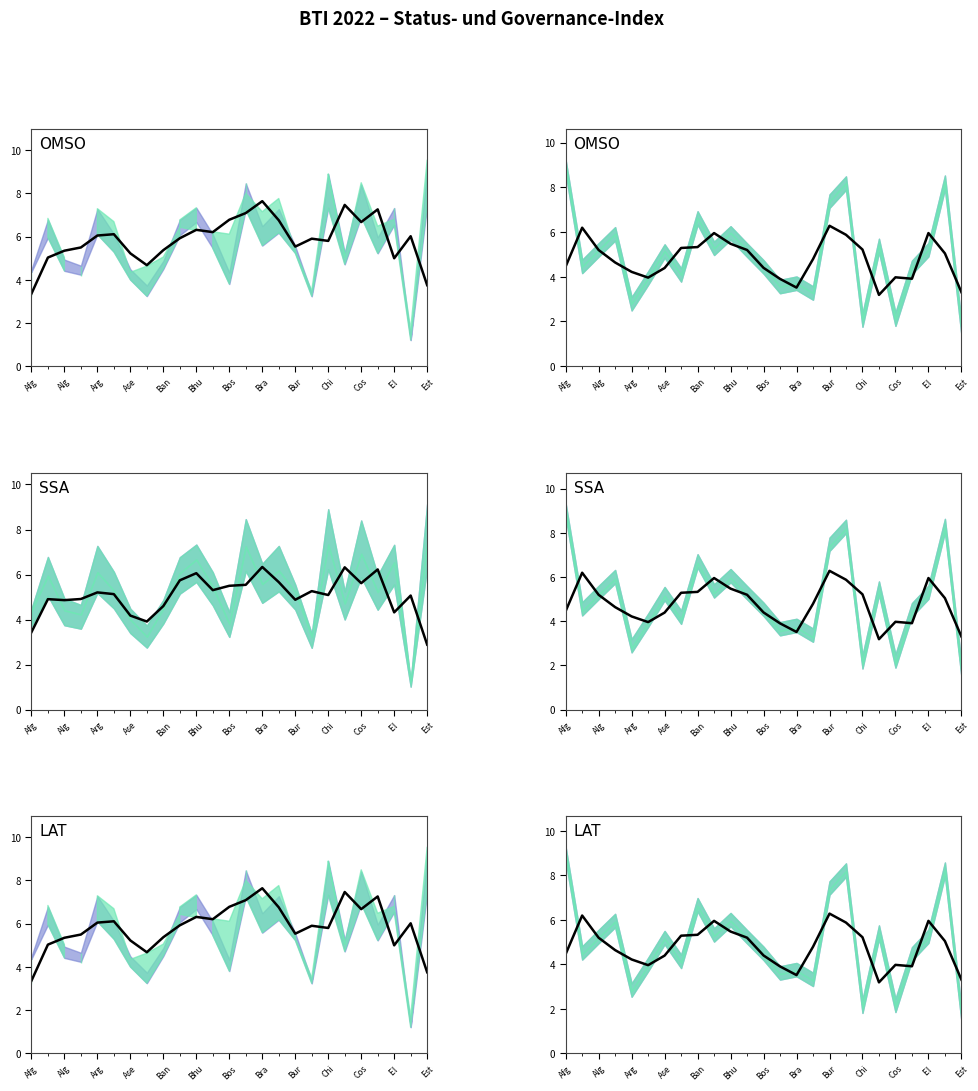

Read the value at El .

5.2